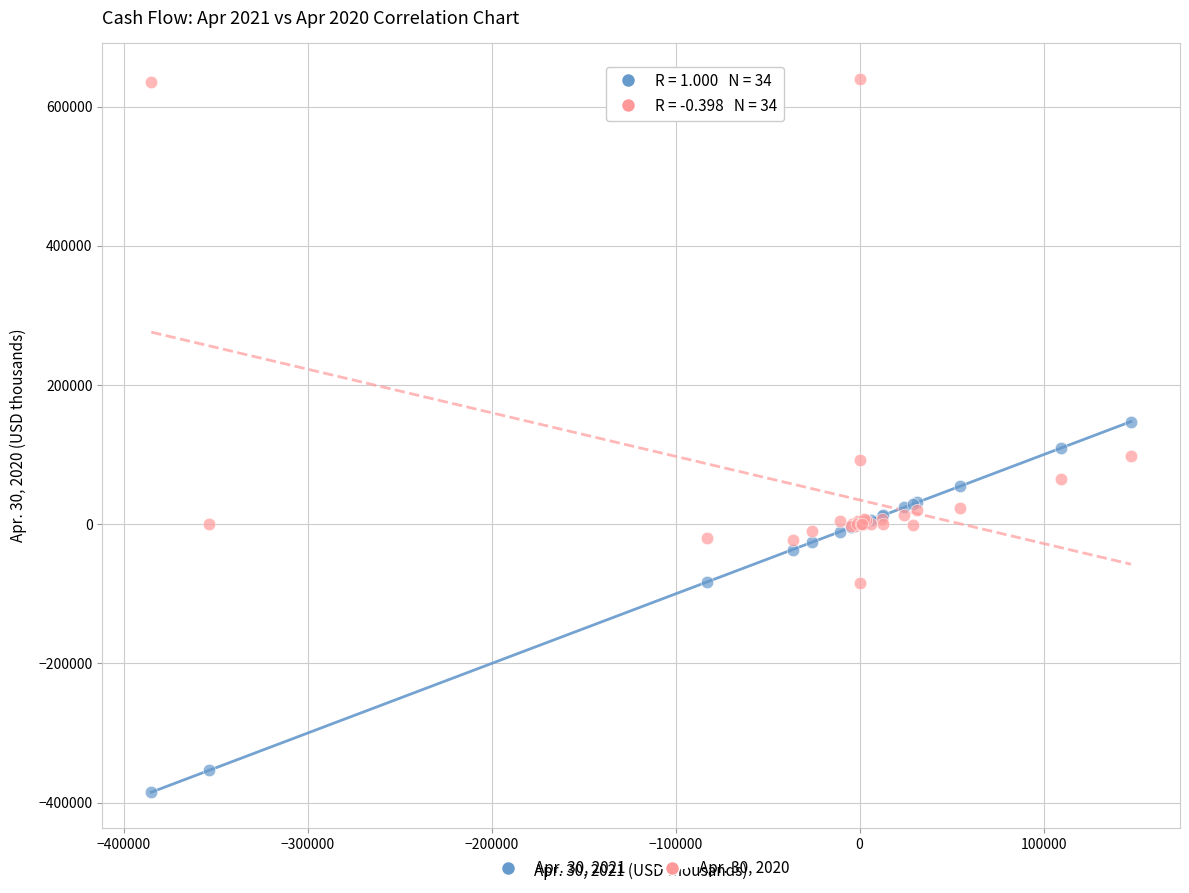

What are all the series names shown in the legend?

Apr. 30, 2021, Apr. 30, 2020